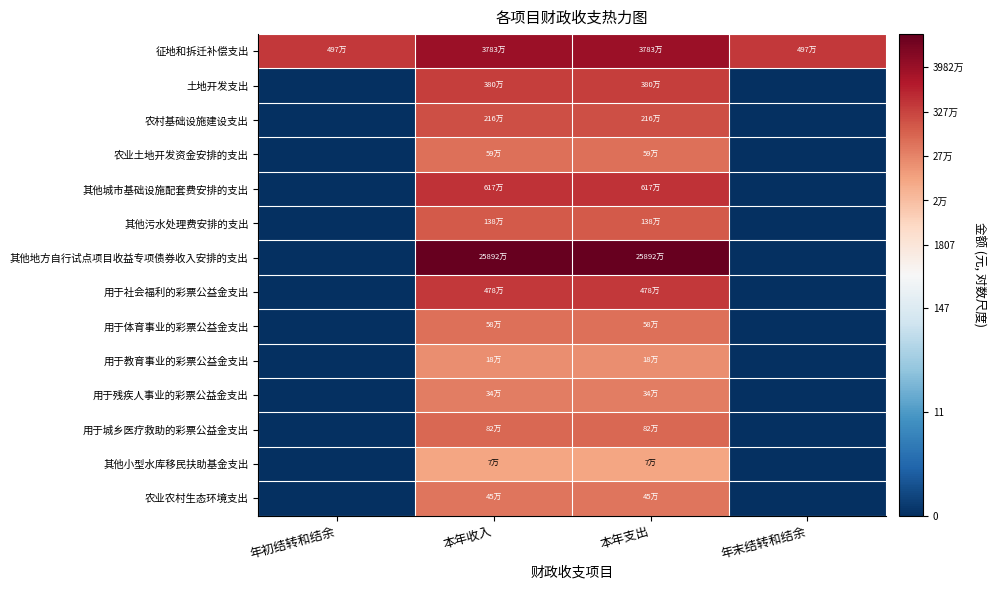

Reading left to right, transcribe all the data shown in this chart.

征地和拆迁补偿支出: 年初结转和结余=15.4	本年收入=17.4	本年支出=17.4	年末结转和结余=15.4
土地开发支出: 年初结转和结余=0.0	本年收入=15.2	本年支出=15.2	年末结转和结余=0.0
农村基础设施建设支出: 年初结转和结余=0.0	本年收入=14.6	本年支出=14.6	年末结转和结余=0.0
农业土地开发资金安排的支出: 年初结转和结余=0.0	本年收入=13.3	本年支出=13.3	年末结转和结余=0.0
其他城市基础设施配套费安排的支出: 年初结转和结余=0.0	本年收入=15.6	本年支出=15.6	年末结转和结余=0.0
其他污水处理费安排的支出: 年初结转和结余=0.0	本年收入=14.1	本年支出=14.1	年末结转和结余=0.0
其他地方自行试点项目收益专项债券收入安排的支出: 年初结转和结余=0.0	本年收入=19.4	本年支出=19.4	年末结转和结余=0.0
用于社会福利的彩票公益金支出: 年初结转和结余=0.0	本年收入=15.4	本年支出=15.4	年末结转和结余=0.0
用于体育事业的彩票公益金支出: 年初结转和结余=0.0	本年收入=13.3	本年支出=13.3	年末结转和结余=0.0
用于教育事业的彩票公益金支出: 年初结转和结余=0.0	本年收入=12.1	本年支出=12.1	年末结转和结余=0.0
用于残疾人事业的彩票公益金支出: 年初结转和结余=0.0	本年收入=12.7	本年支出=12.7	年末结转和结余=0.0
用于城乡医疗救助的彩票公益金支出: 年初结转和结余=0.0	本年收入=13.6	本年支出=13.6	年末结转和结余=0.0
其他小型水库移民扶助基金支出: 年初结转和结余=0.0	本年收入=11.2	本年支出=11.2	年末结转和结余=0.0
农业农村生态环境支出: 年初结转和结余=0.0	本年收入=13.0	本年支出=13.0	年末结转和结余=0.0